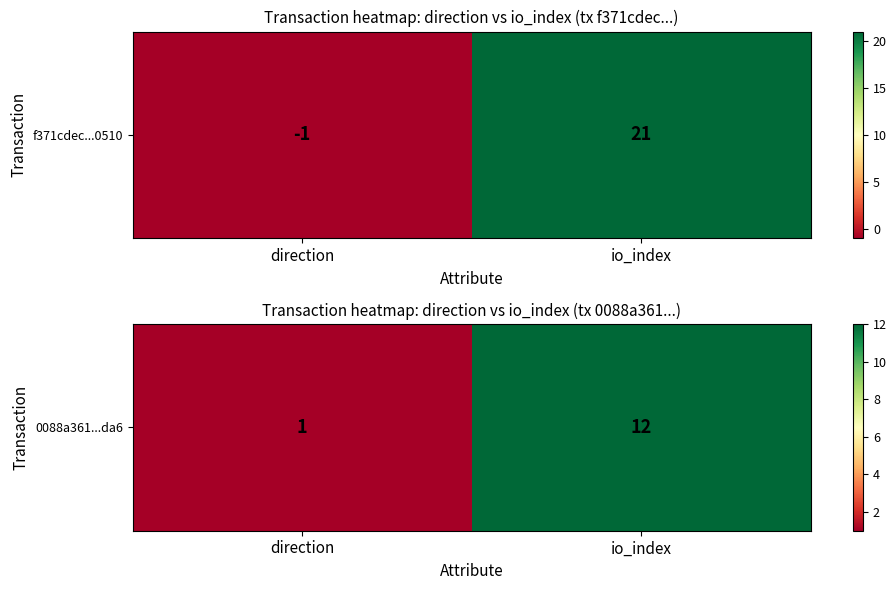

Reading left to right, transcribe all the data shown in this chart.

direction=1	io_index=12